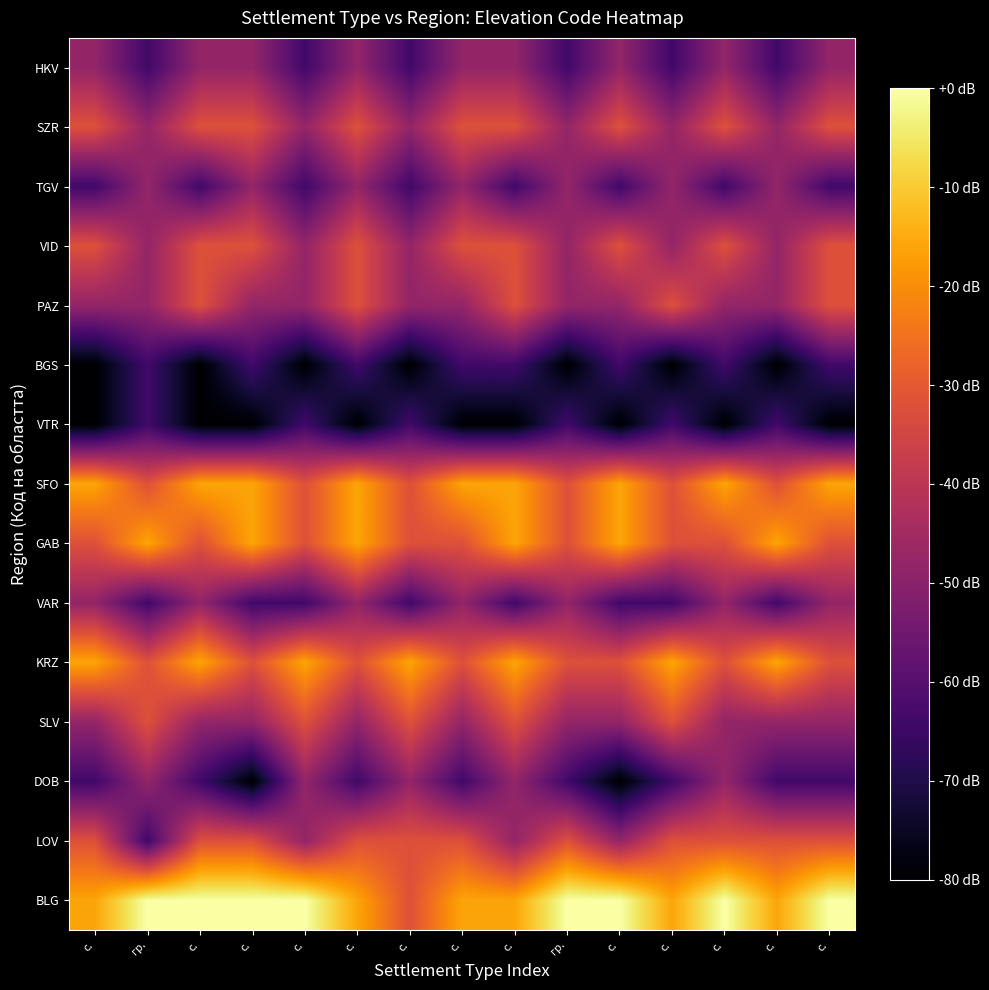

At which category is the sum across all series the highest?

с.